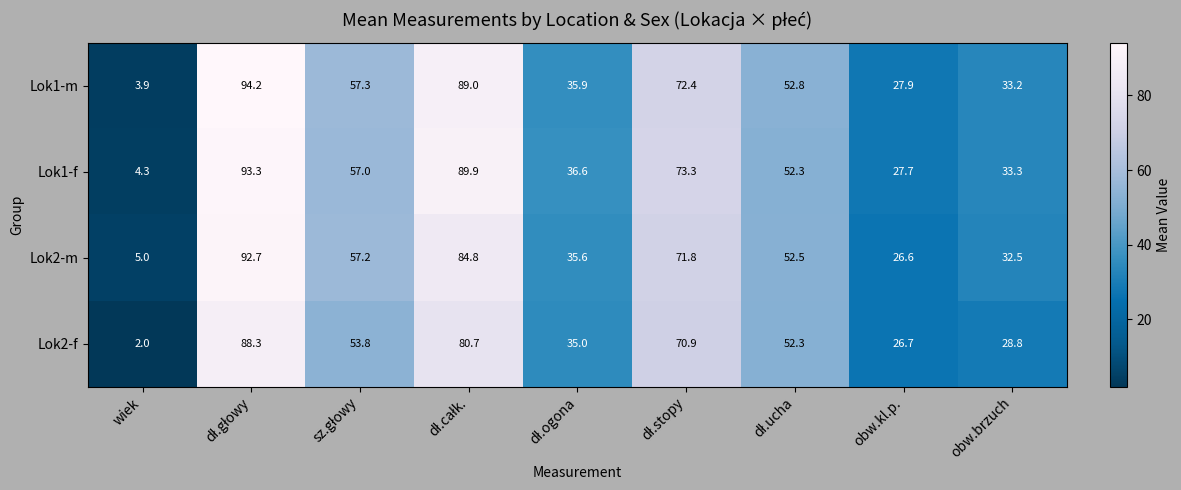

At how many categories does at least one series exceed 3?

9